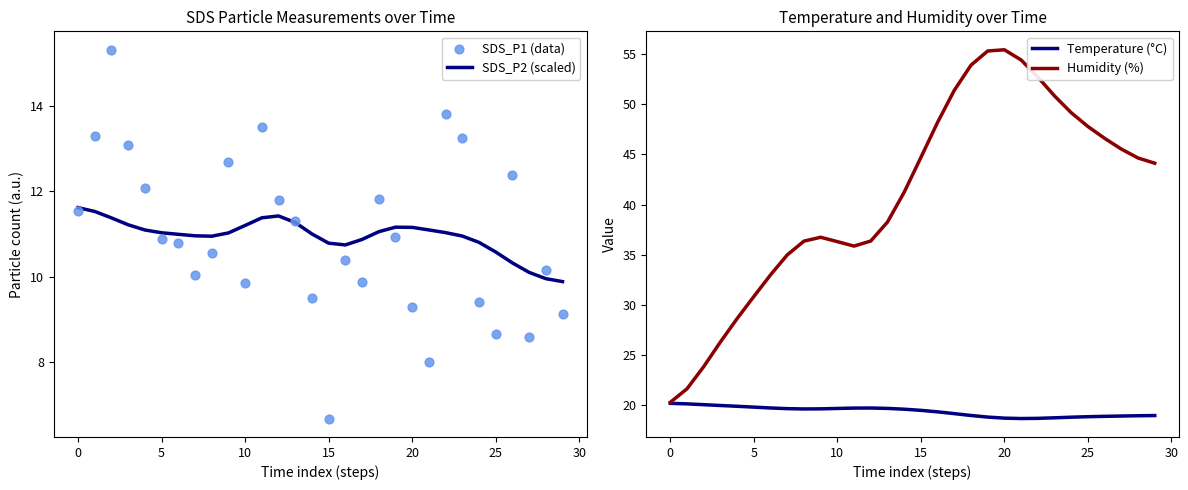

What is the total value across all series at 15?

71.7